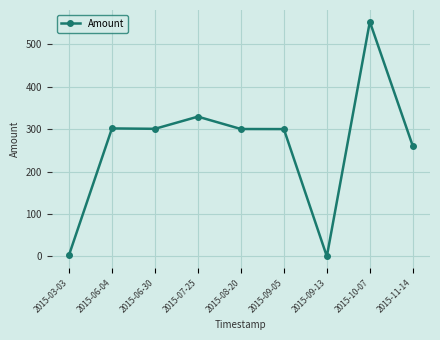

Which label corresponds to the largest value in the chart?

2015-10-07